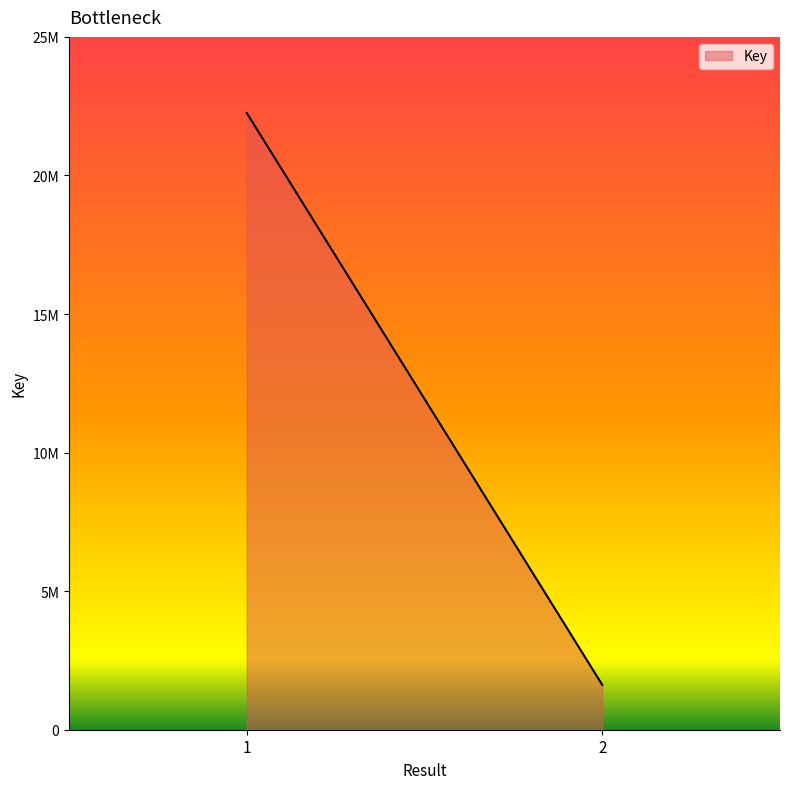

Where is the data nearest to the value 11936696?

2